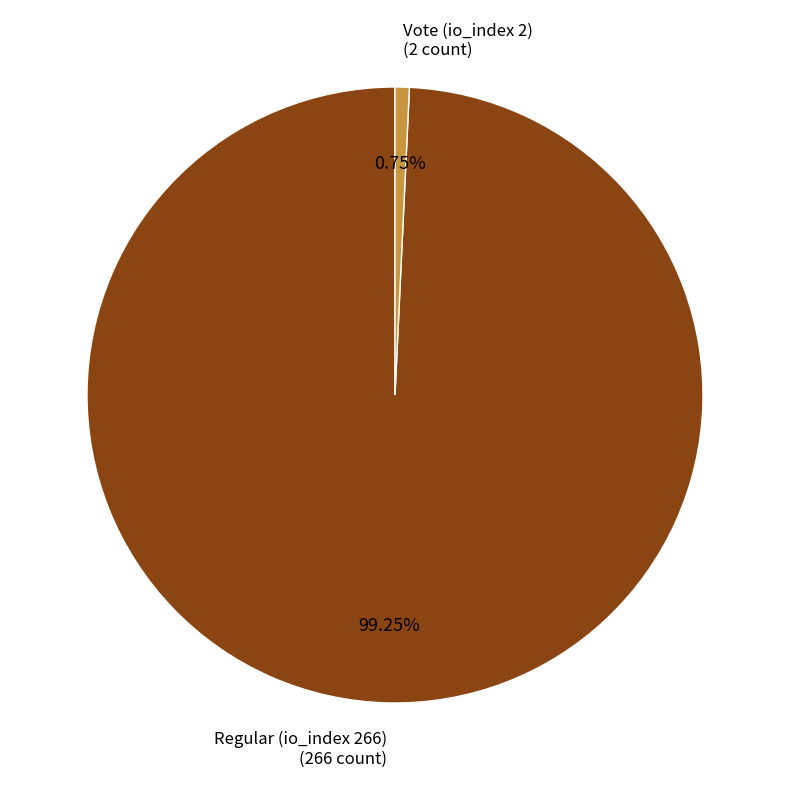

Does any single category account for the majority?

Yes